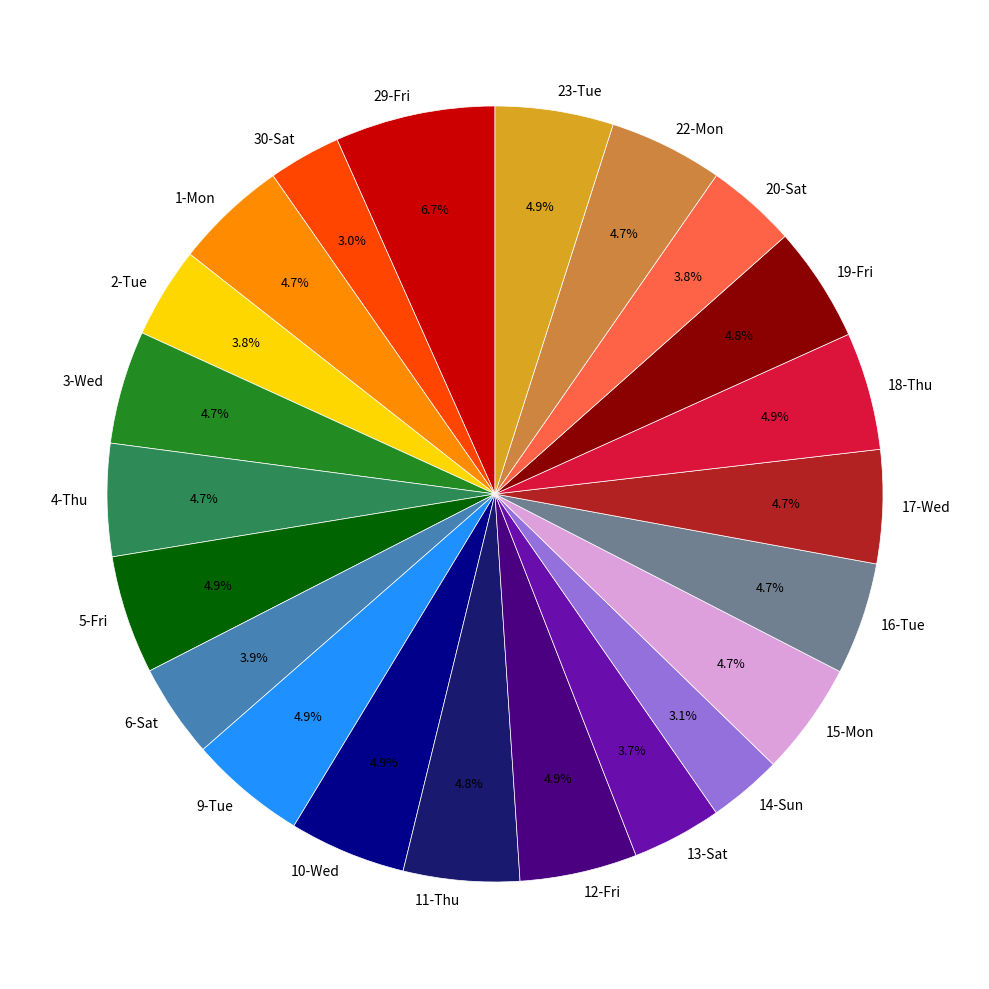

Does any single category account for the majority?

No